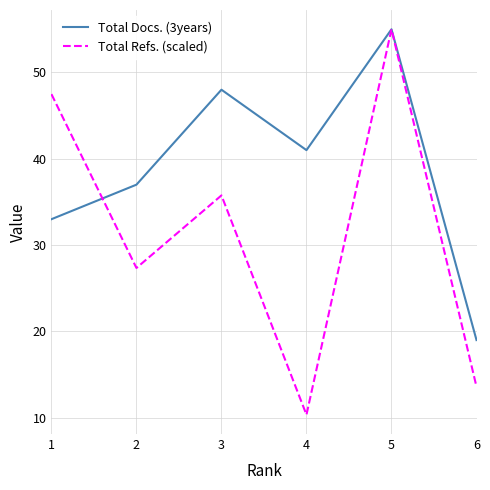

Is this an area chart (filled region under the line)?

No